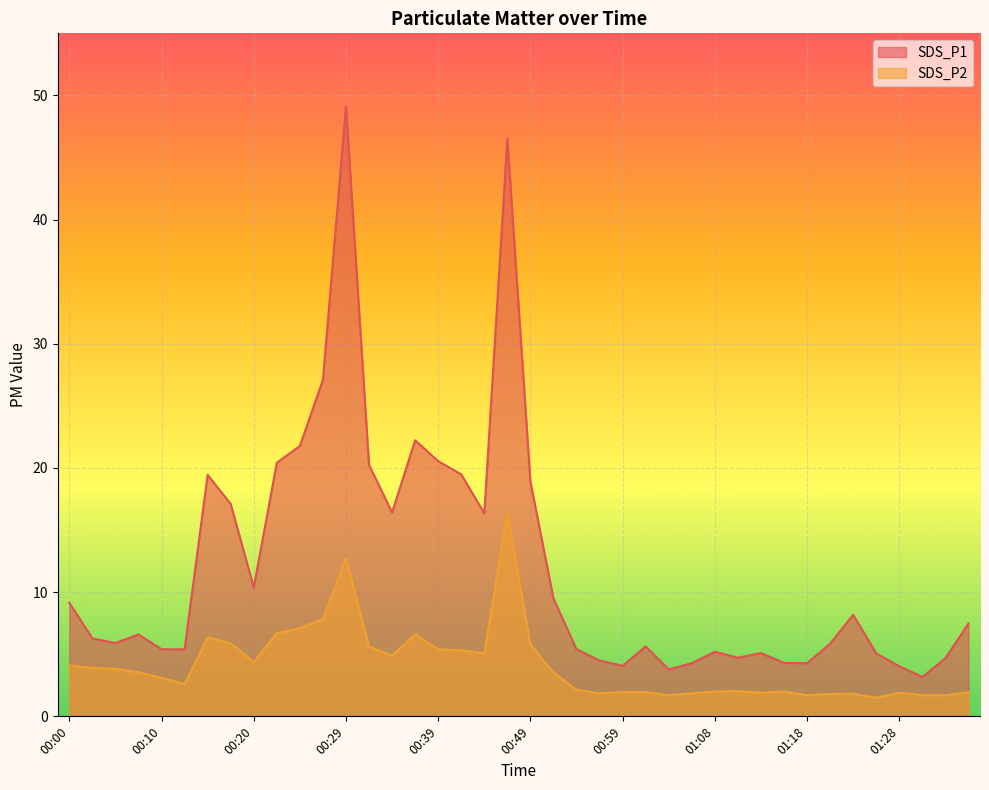

What is the sum of the SDS_P1 values at 01:08 and 00:37?

27.4